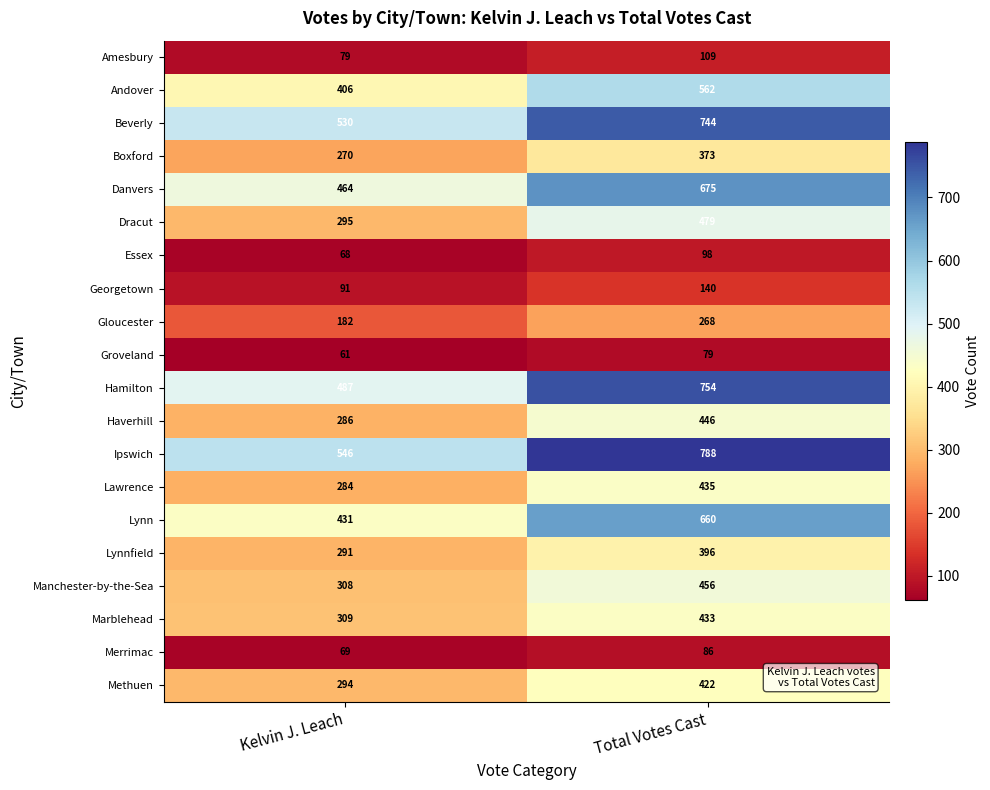

The value of Lynn at Total Votes Cast is 660. True or false?

True